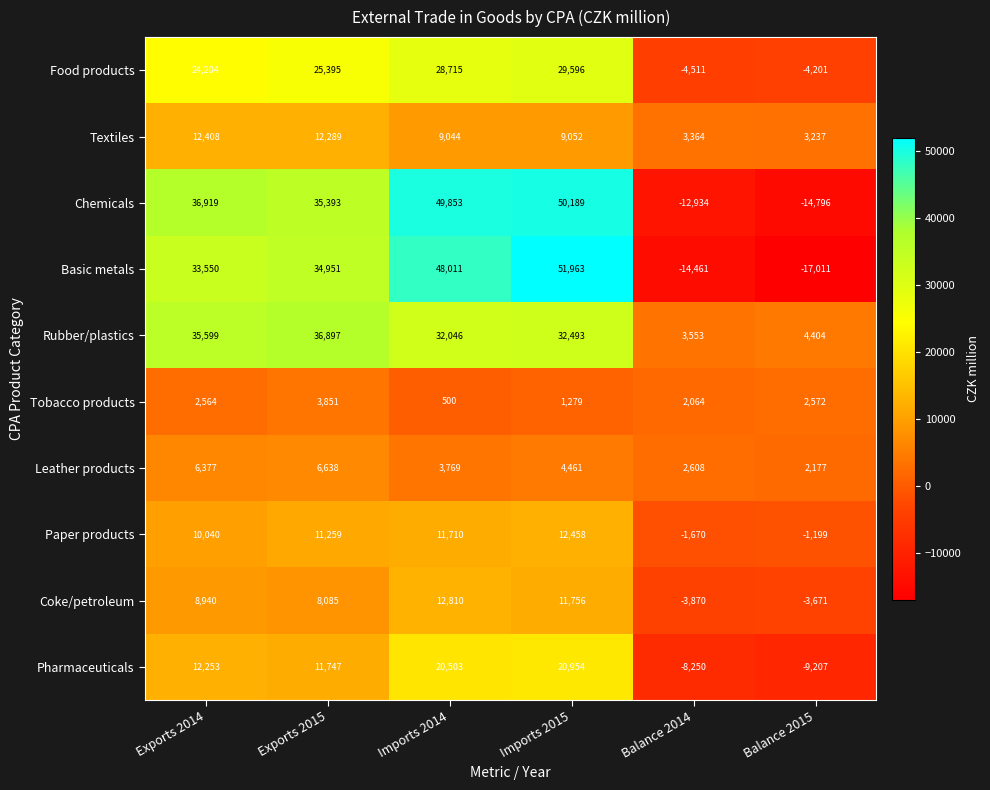

At which category is the sum across all series the highest?

Imports 2015